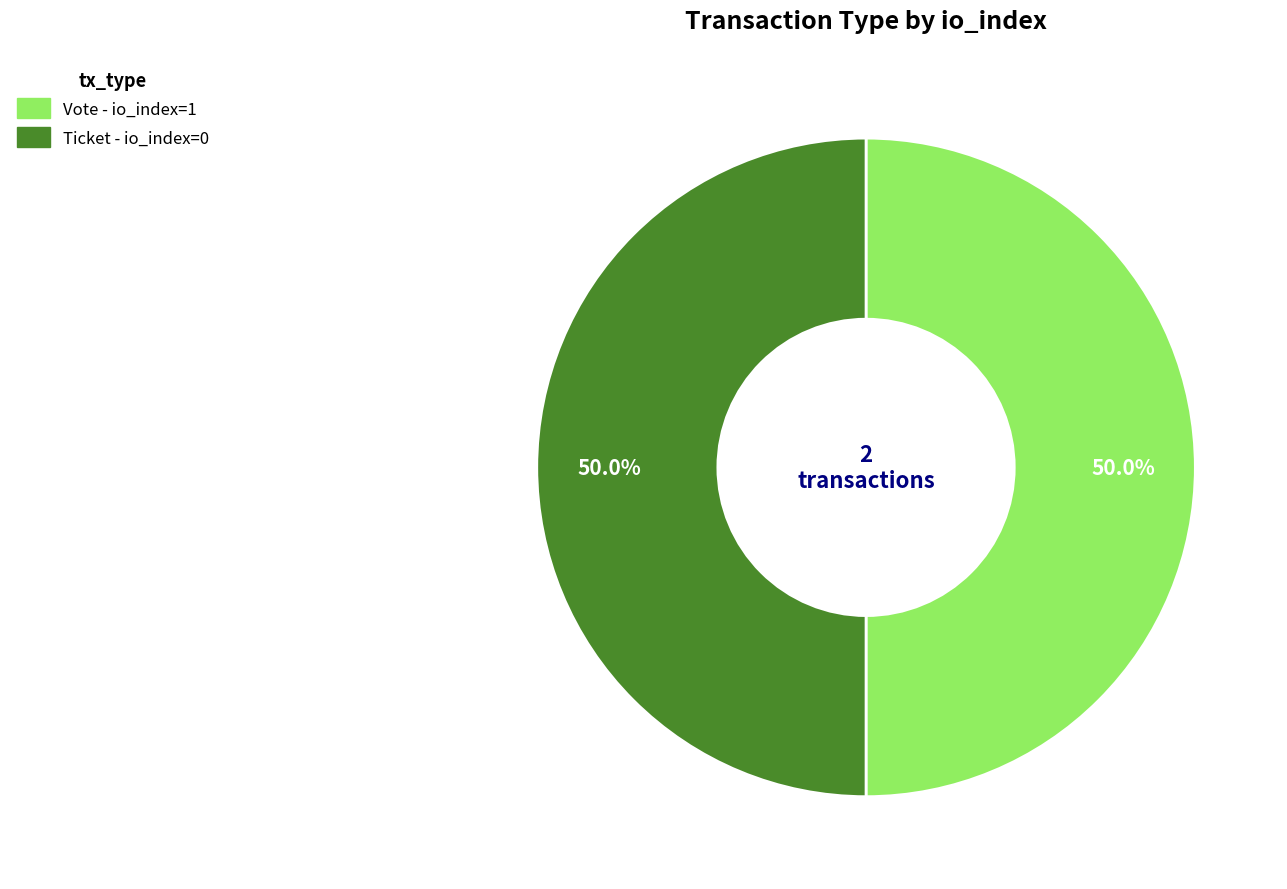

To the nearest percent, what is the difference between the largest and smallest slice percentages?

0%